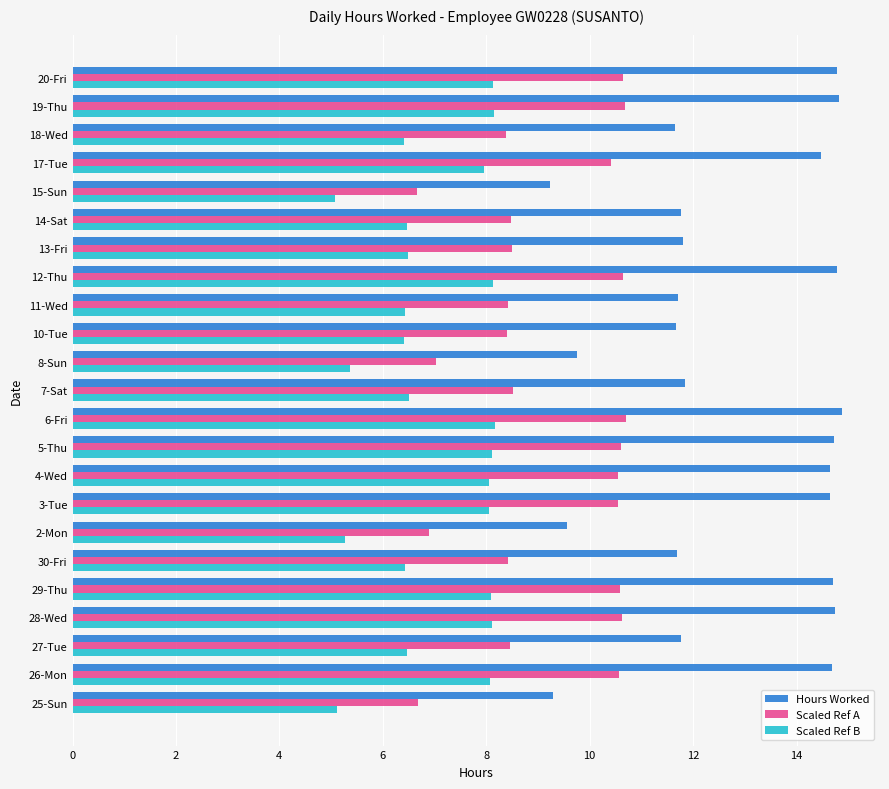

What is the difference between the highest and lowest values at 15-Sun?

4.2